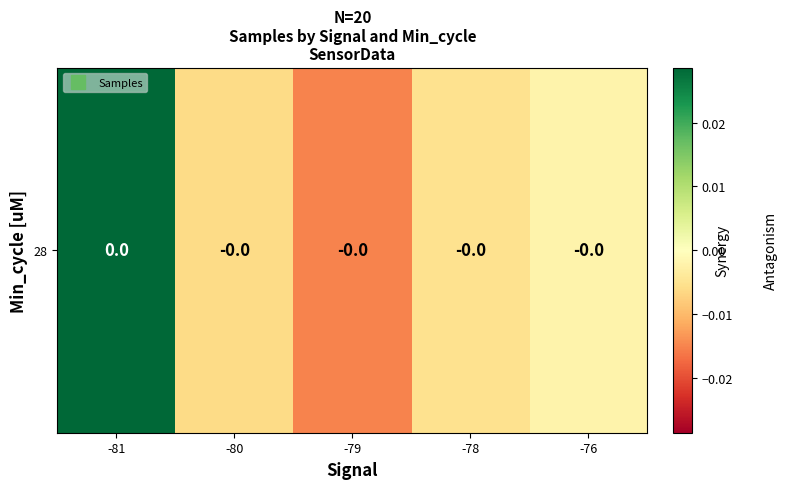

Count the number of categories in the chart.

5